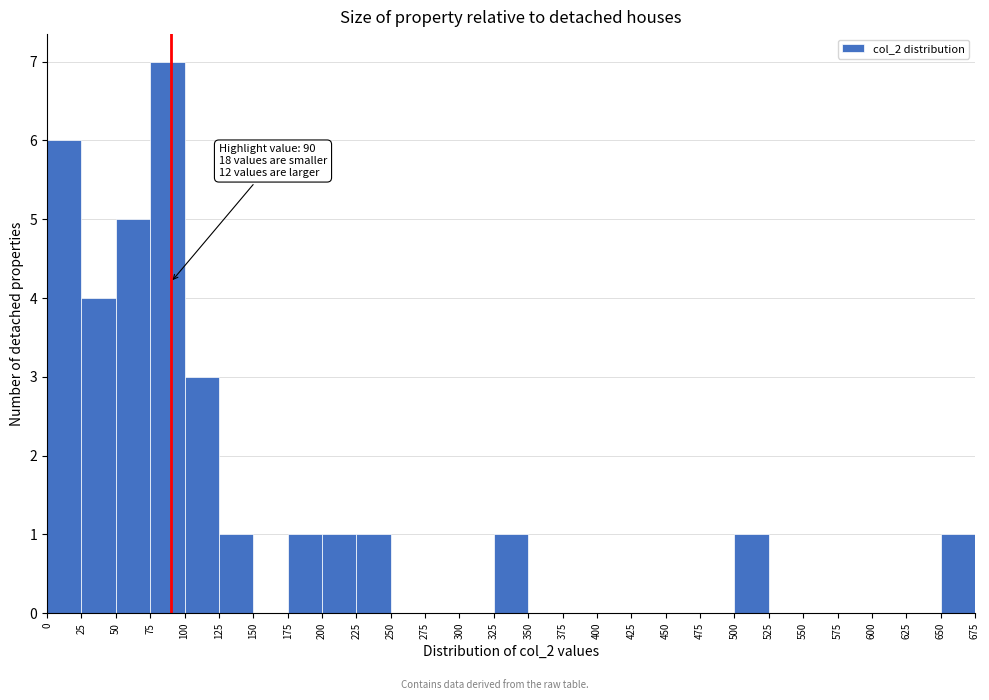

Which range on the x-axis has the tallest bar?

75 to 100